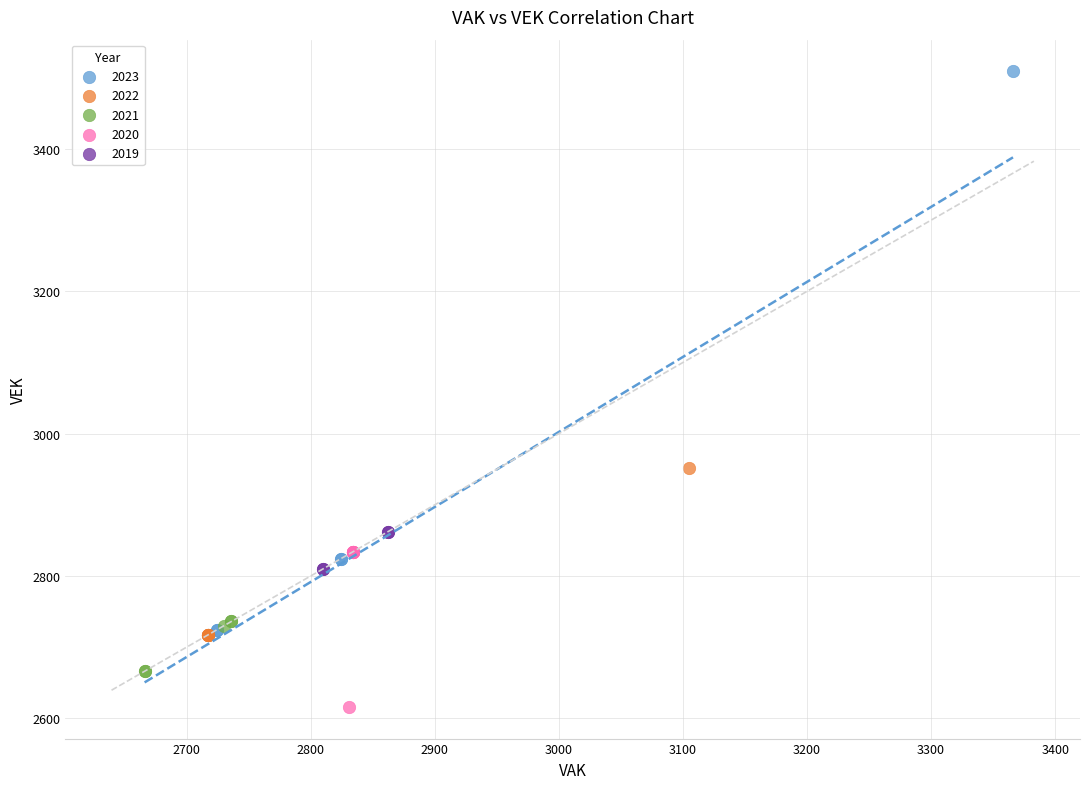

Which series reaches the maximum Y coordinate?

2023